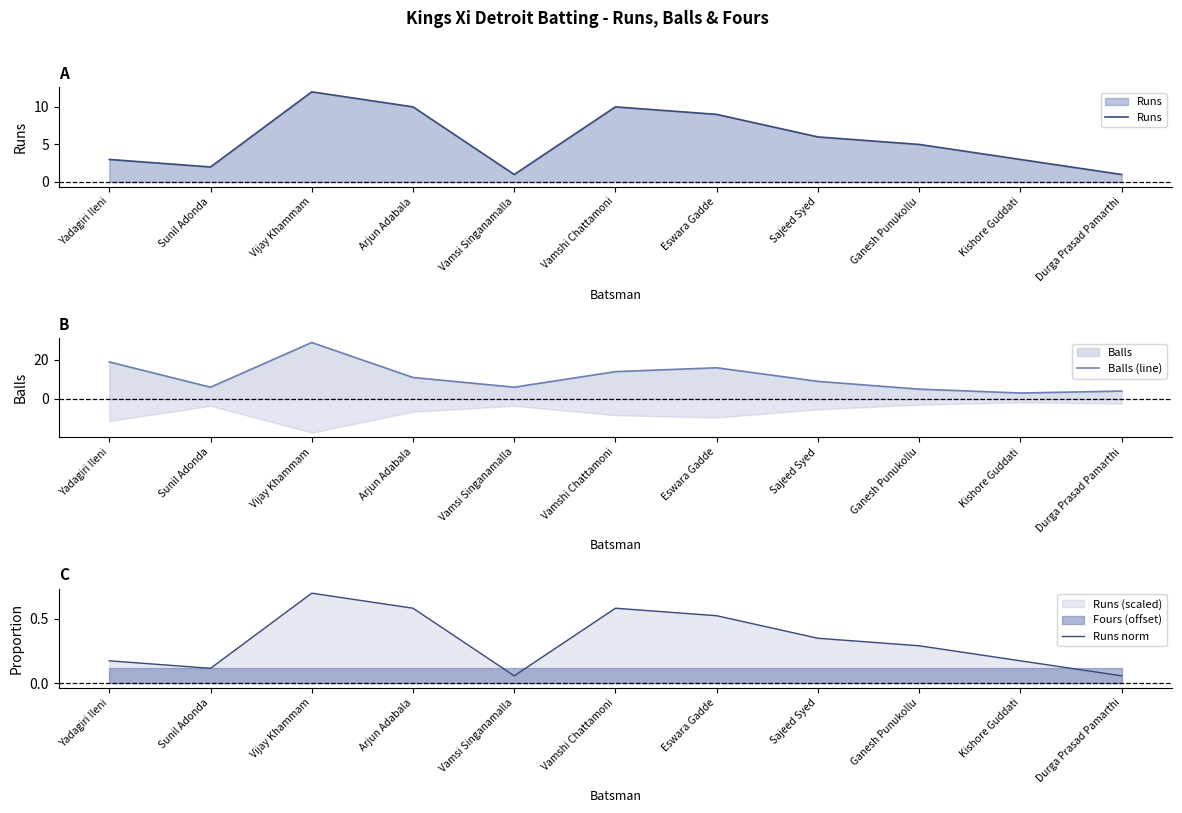

At which label is Balls (line) closest to 16?

Eswara Gadde